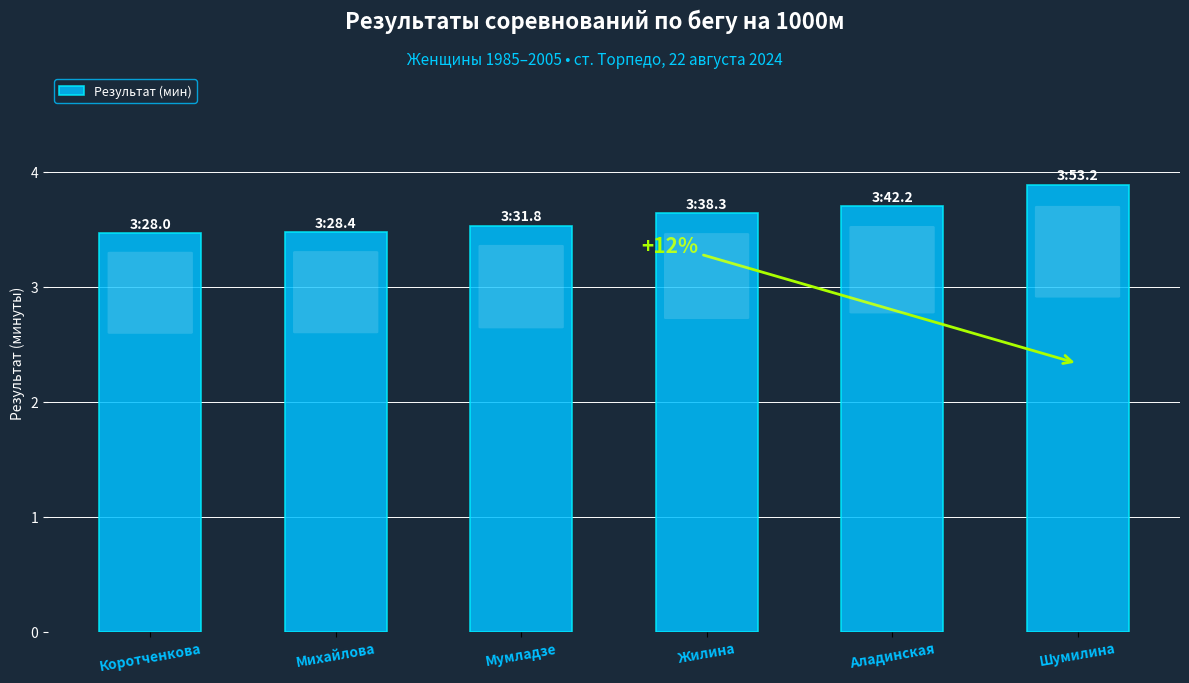

What value does the data have at Аладинская?

3.7